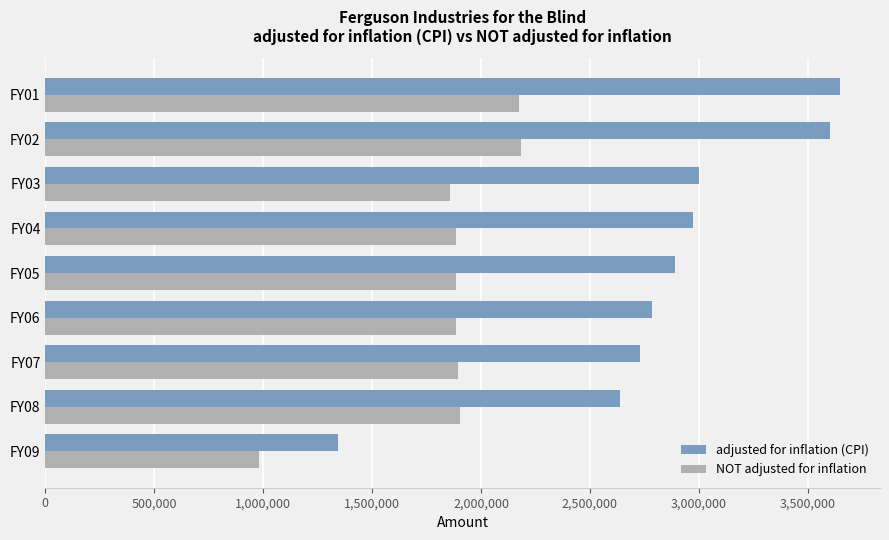

Which series has the largest total across all categories?

adjusted for inflation (CPI)